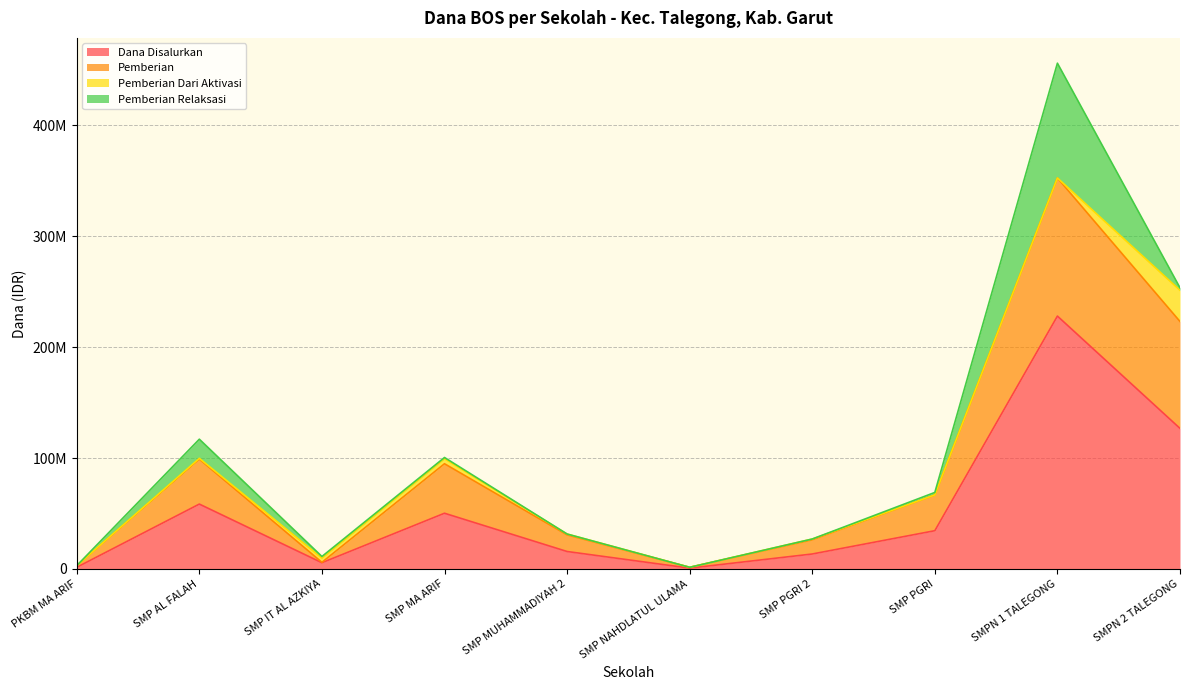

Does the chart have visible grid lines?

Yes